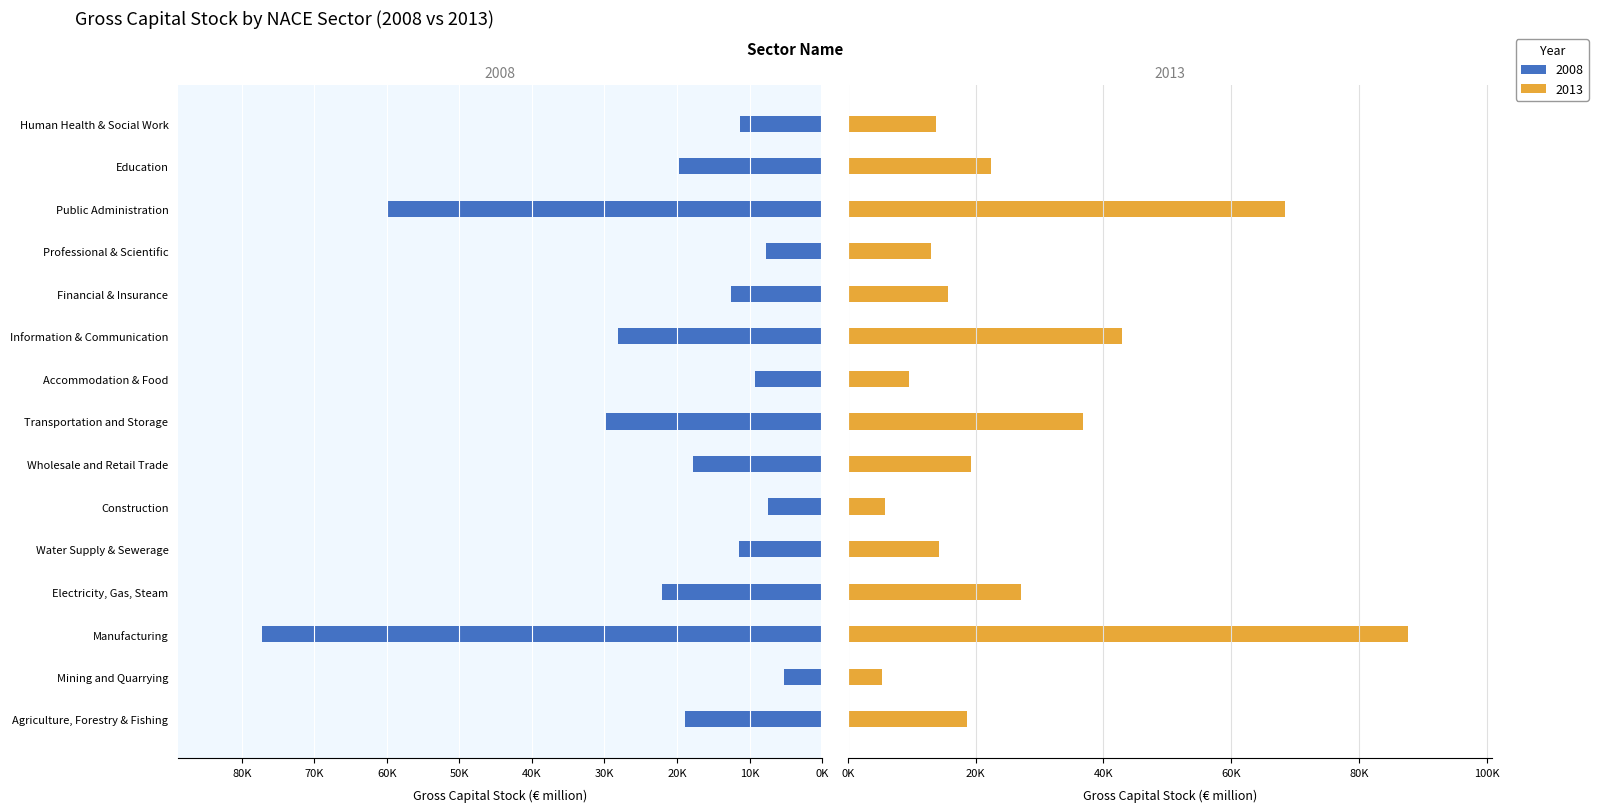

What position from the left is Public Administration?

13